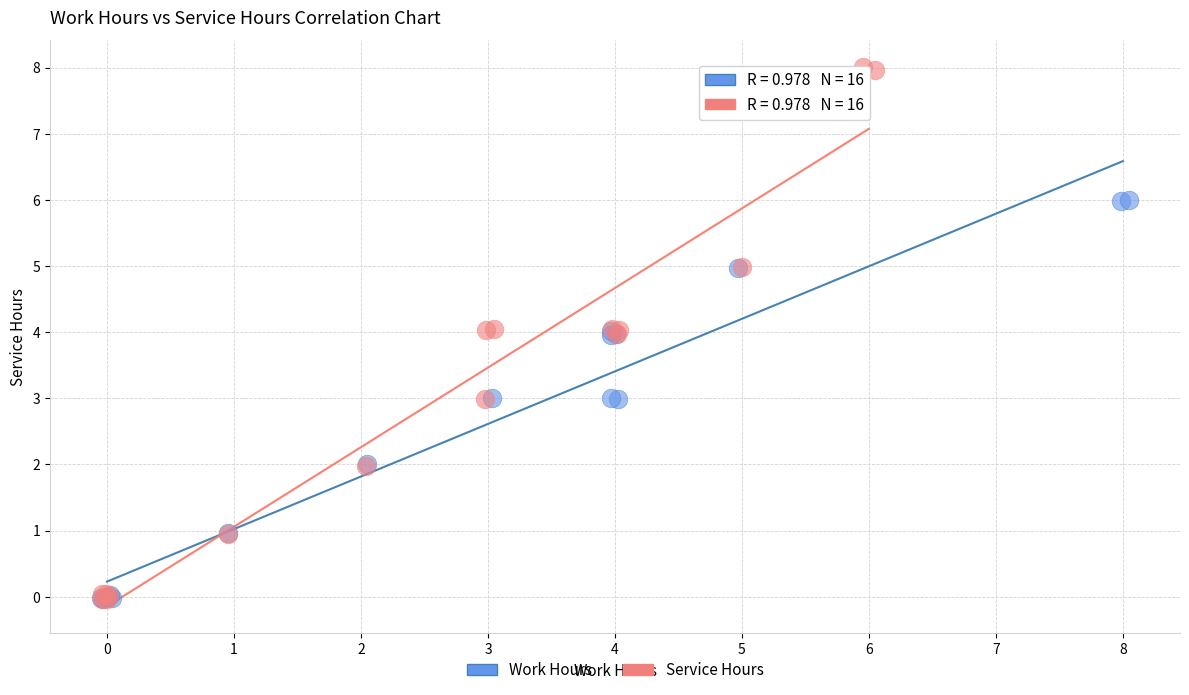

Which series has the widest spread of Y values?

Service Hours